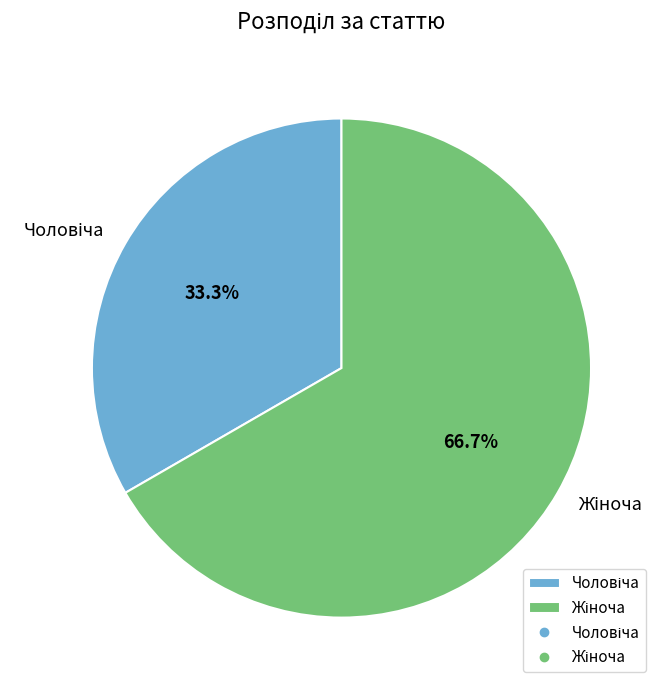

What percentage is the Жіноча slice, to the nearest percent?

67%